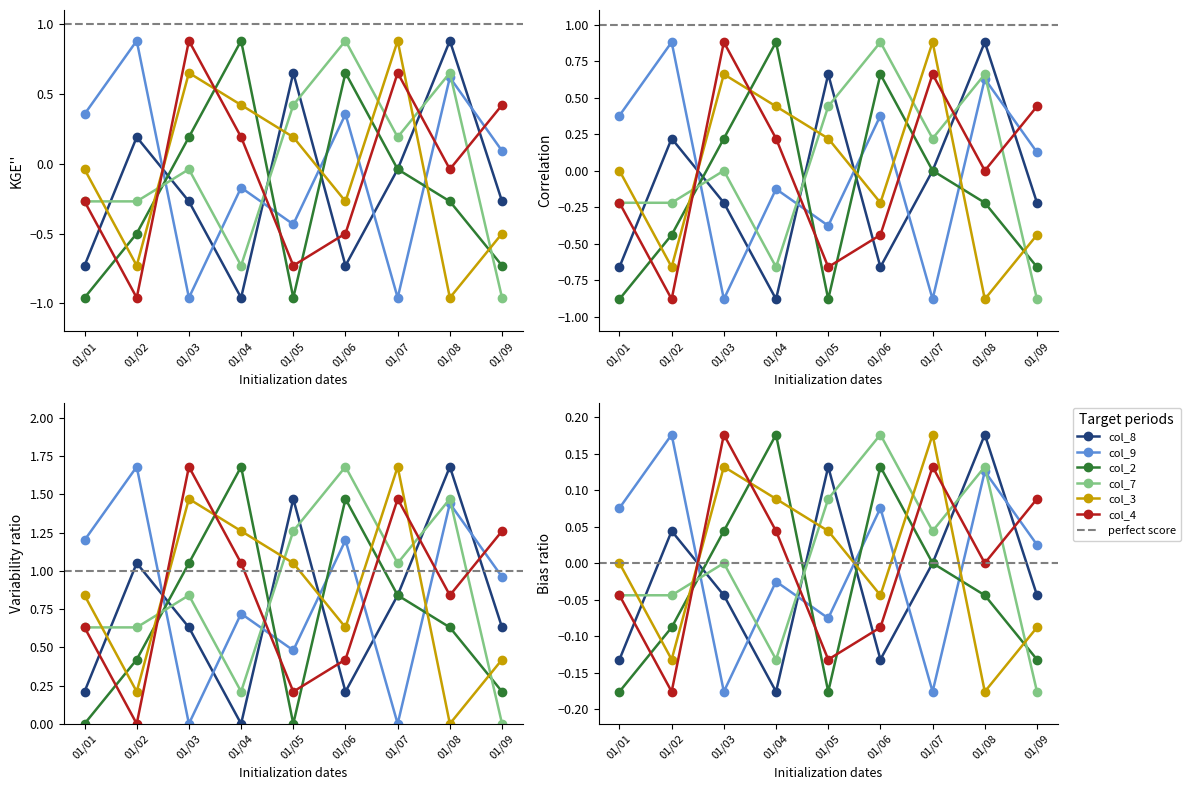

Which series ends up on top after the final intersection of col_9 and col_8?

col_9